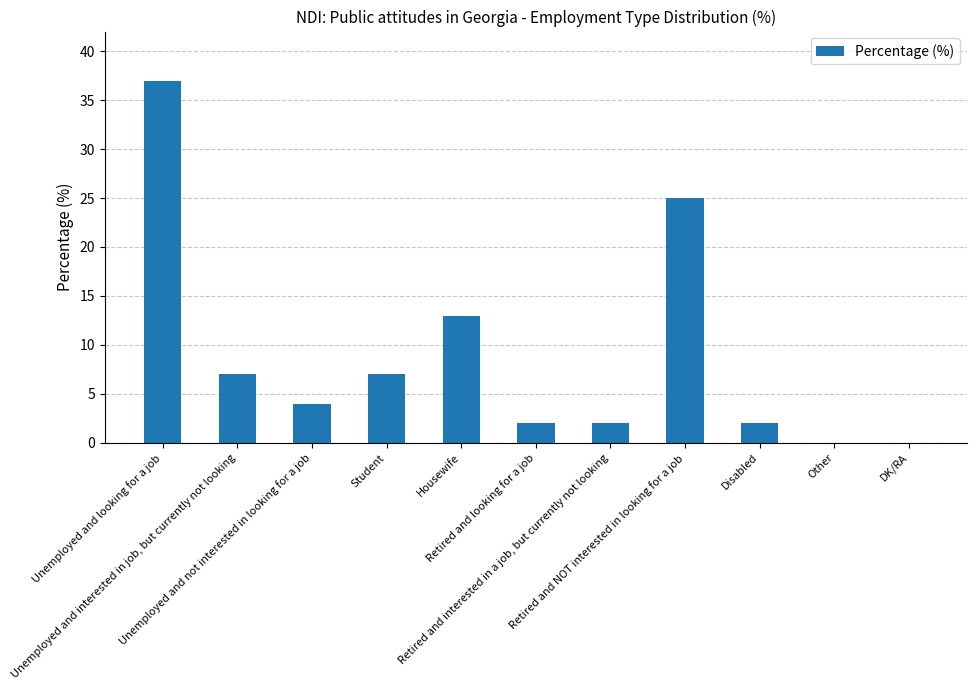

Approximately how many times larger is the value at Retired and looking for a job compared to Housewife?

0.2